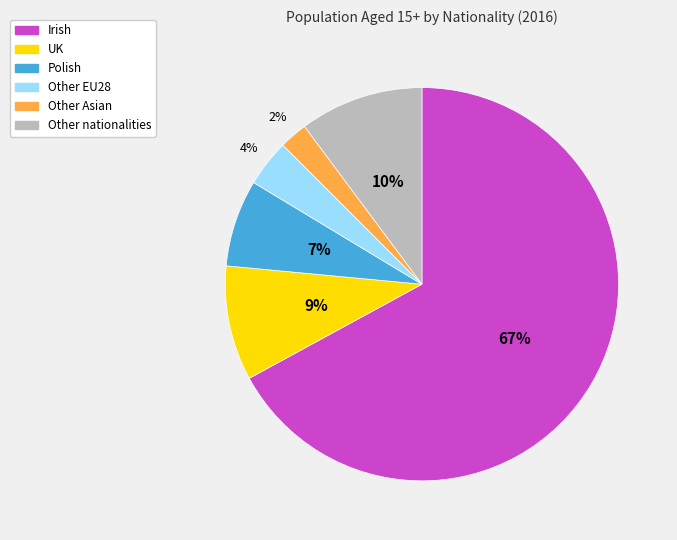

Between Irish and Other Asian, which is larger?

Irish